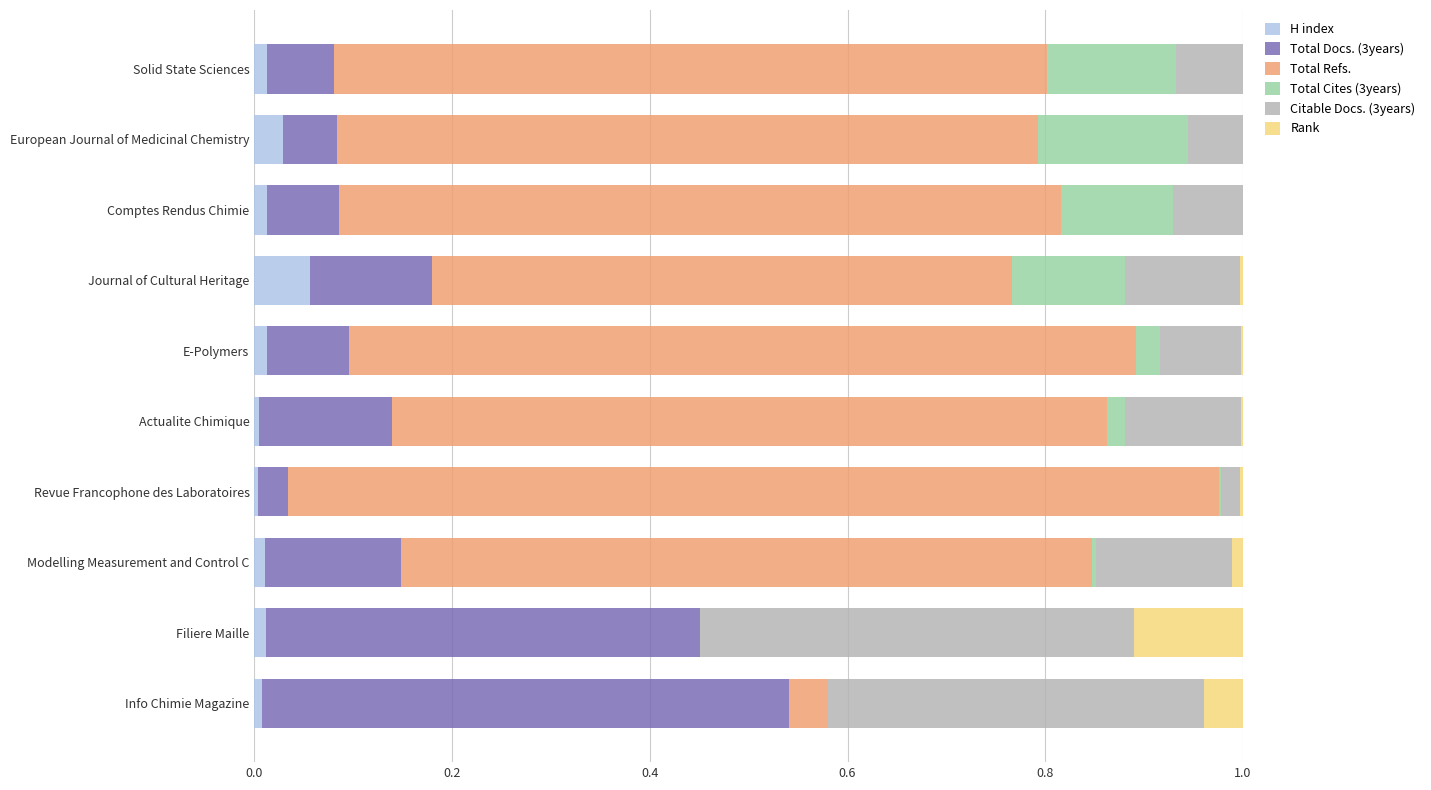

Which category has the highest value in the H index series?

Journal of Cultural Heritage